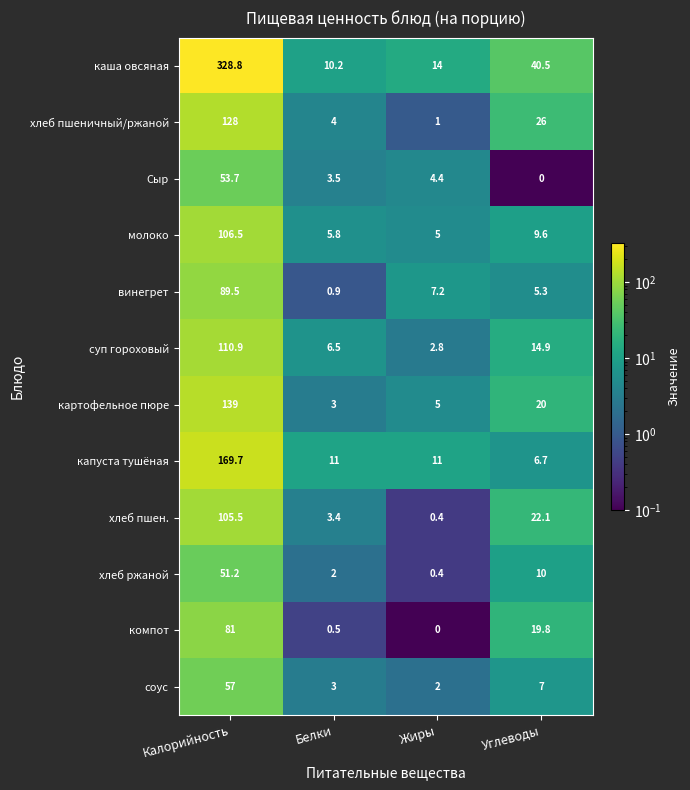

The value of хлеб пшен. at Белки is 2.0. True or false?

False